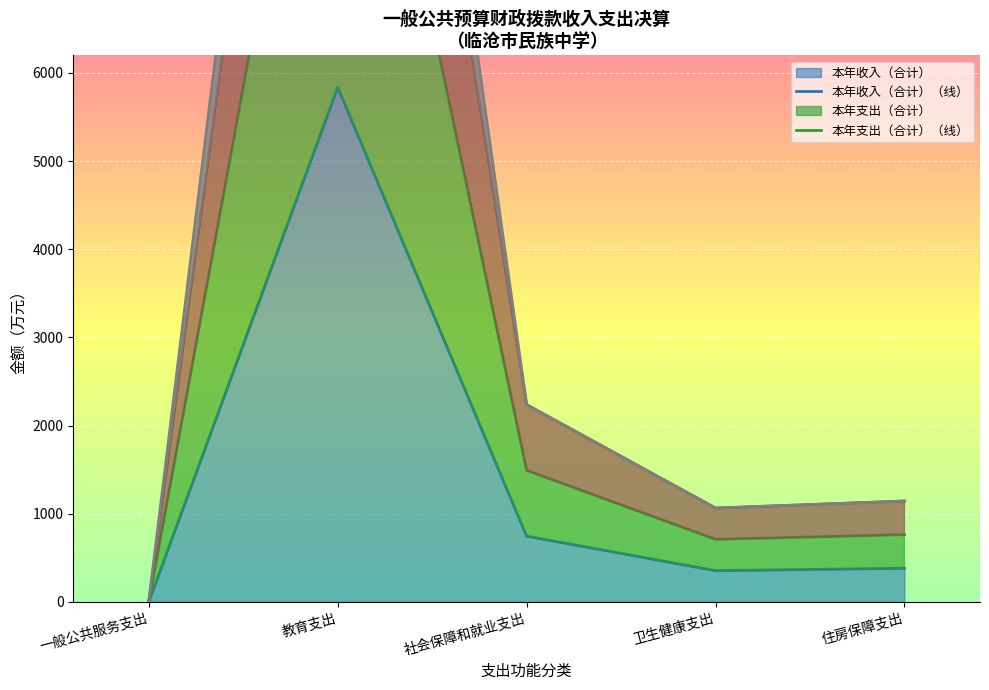

The value of 本年收入（合计）（线） at 社会保障和就业支出 is 478.5. True or false?

False